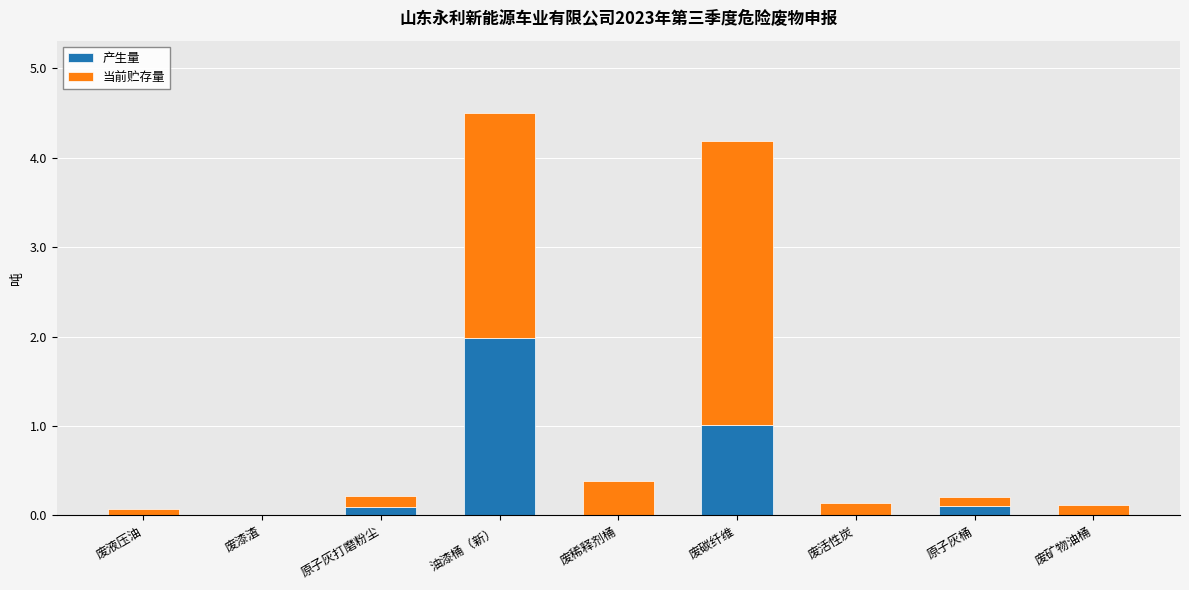

The 产生量 series shows 0.0 at 废稀释剂桶. True or false?

True